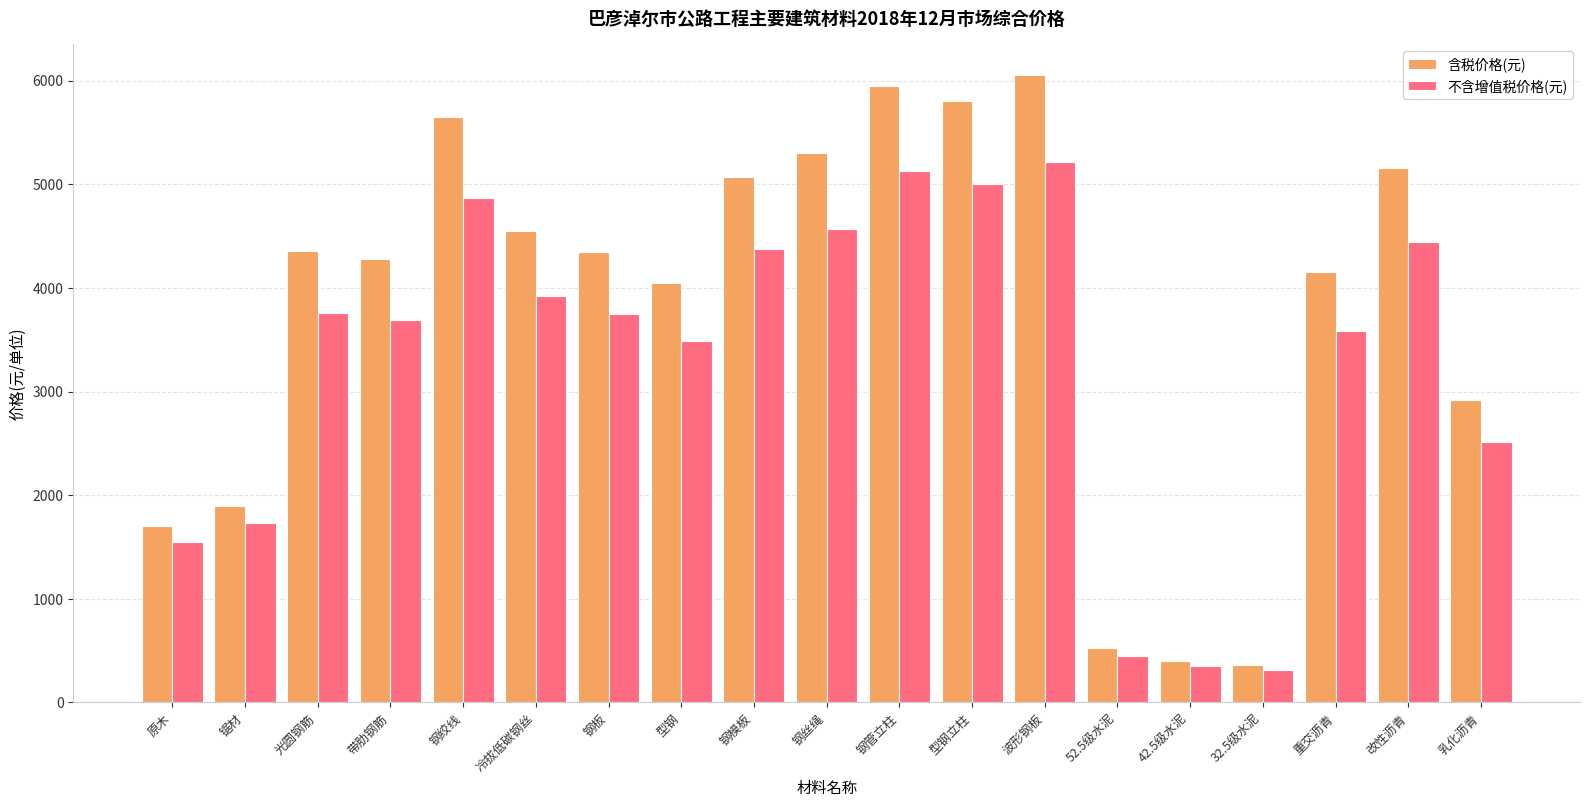

Where is 不含增值税价格(元) nearest to the value 2763?

乳化沥青